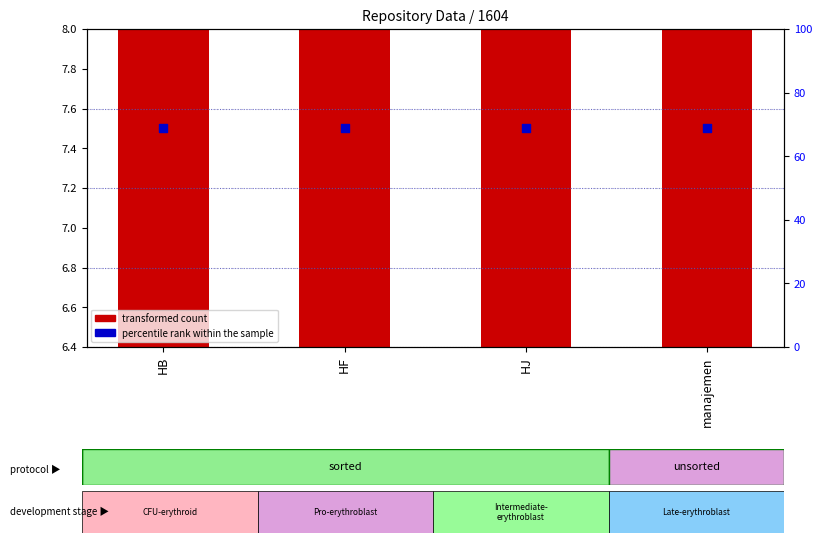

Which series reaches the maximum Y coordinate?

percentile rank within the sample